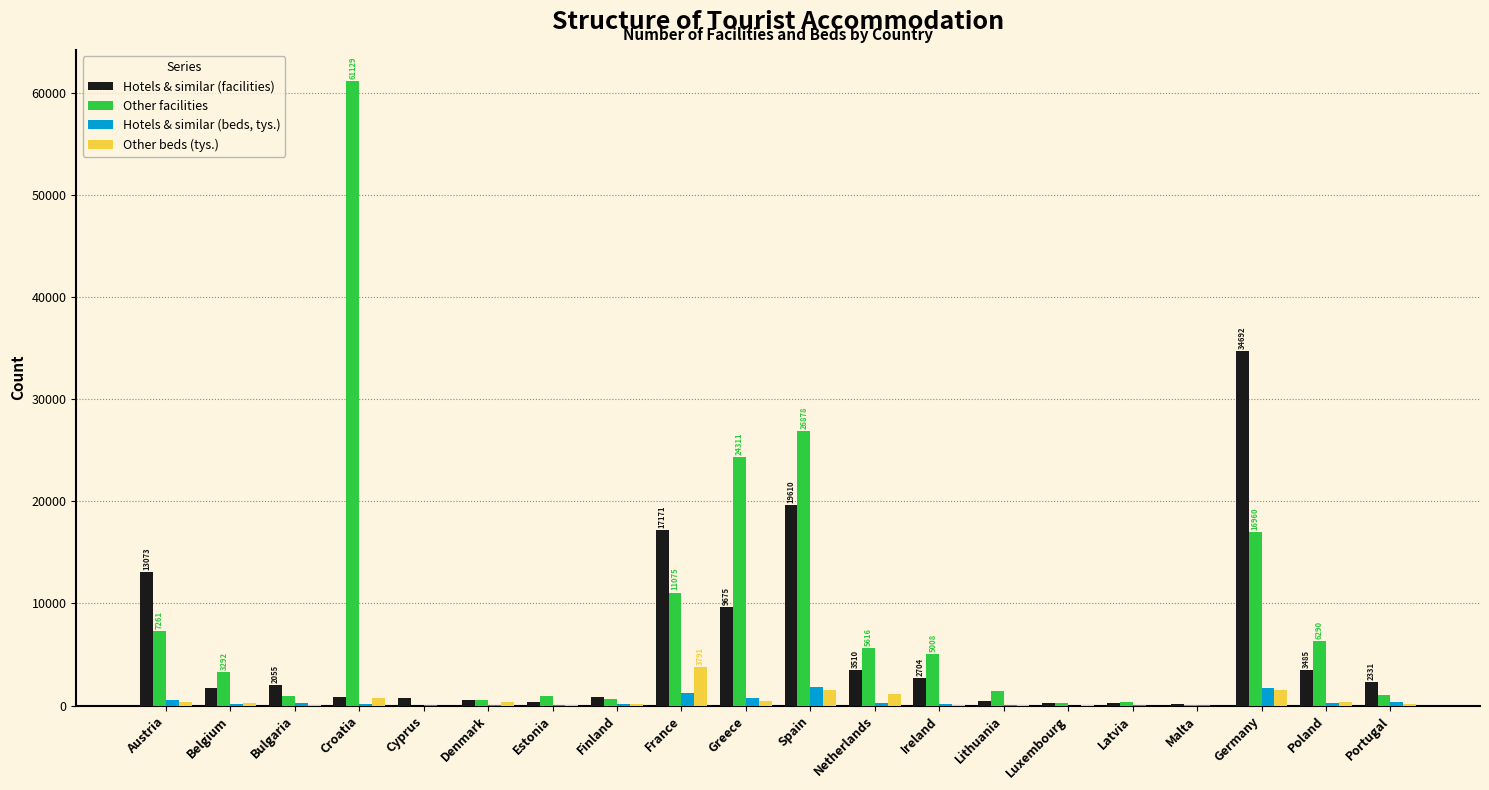

How many categories are shown in the chart?

20